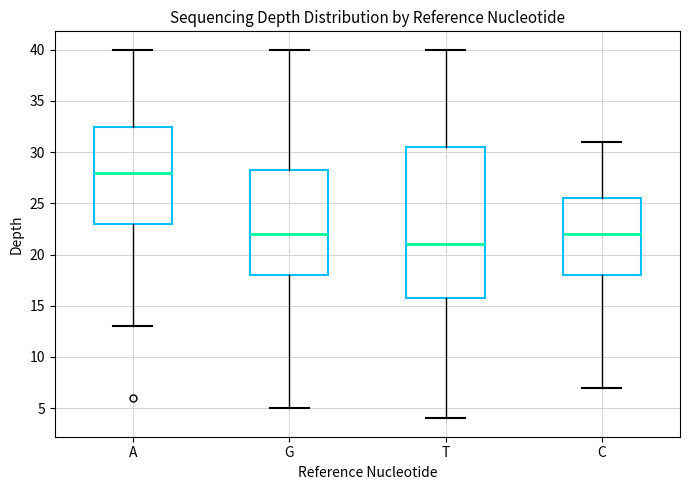

Which box has the highest median line?

A